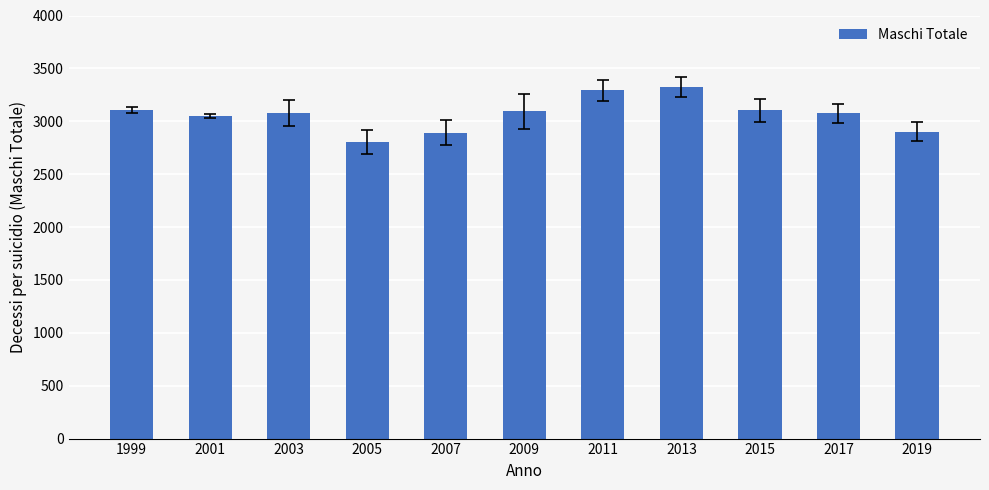

What is the difference between the values at 2001 and 2015?

55